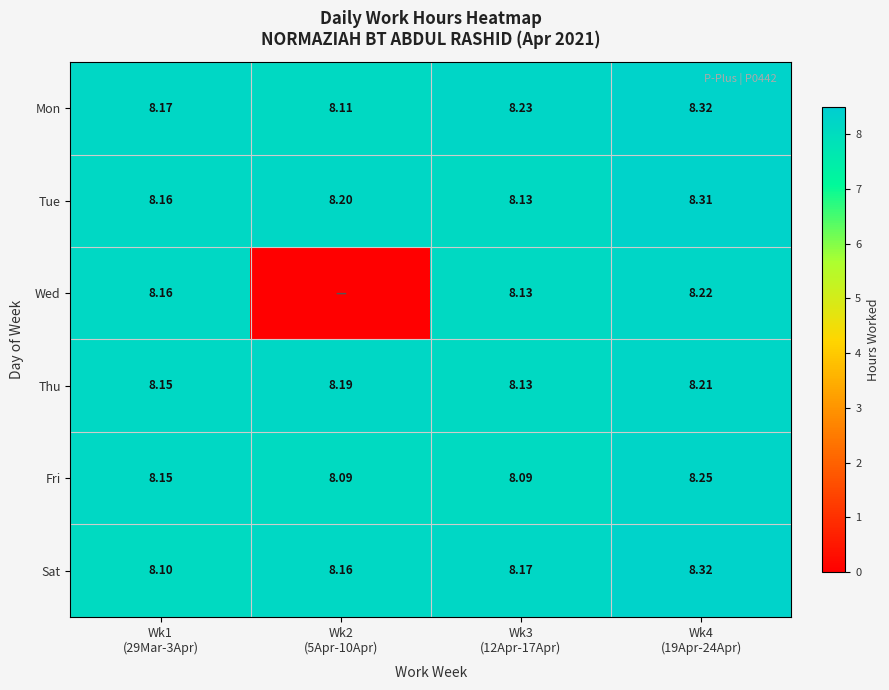

What is the difference between the maximum and second lowest values in the Mon series?

0.2